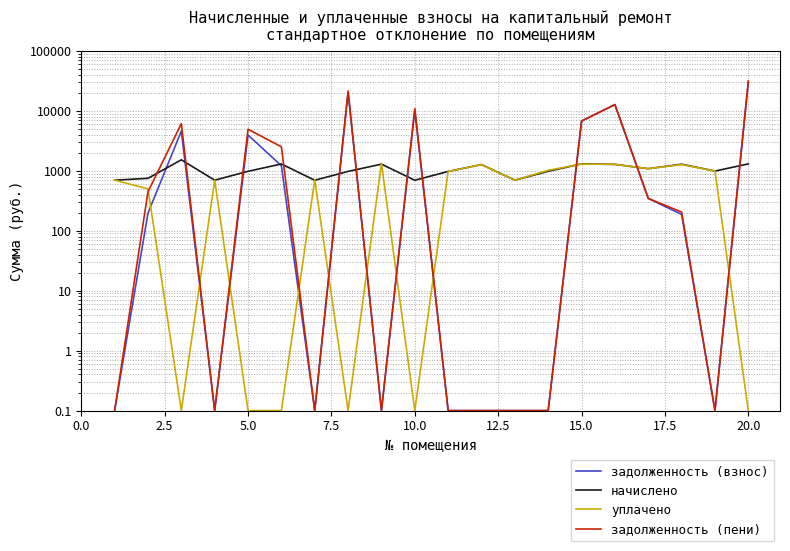

What is the sum of the задолженность (пени) values at 0.0 and 15.0?

0.2